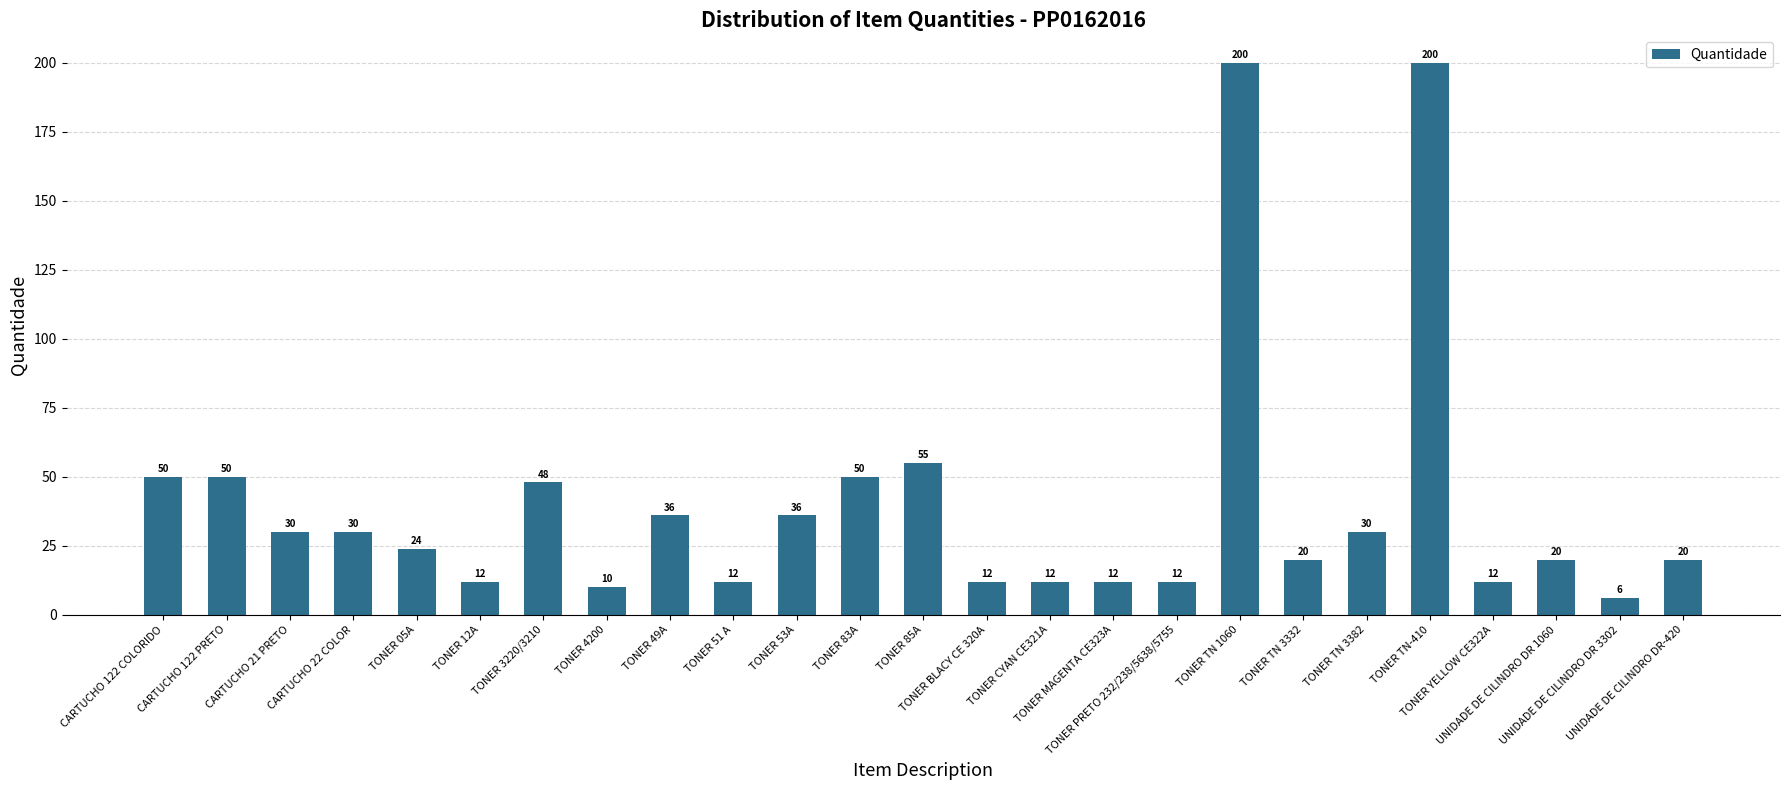

What is the value of the 3rd bar from the left?

30